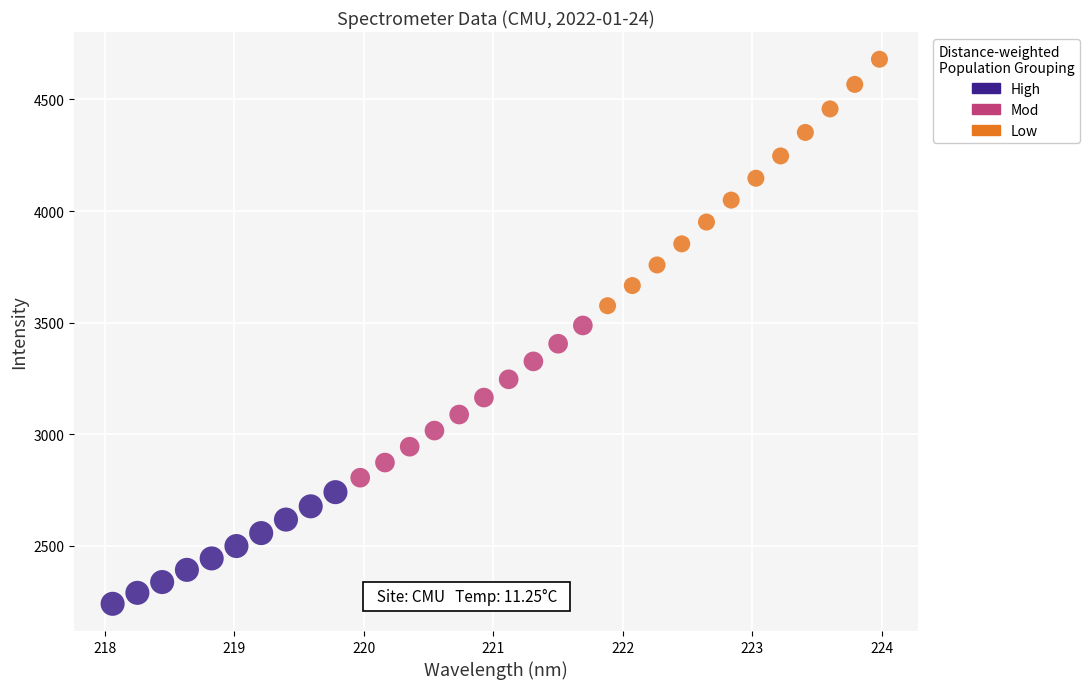

Which series reaches the minimum Y coordinate?

High